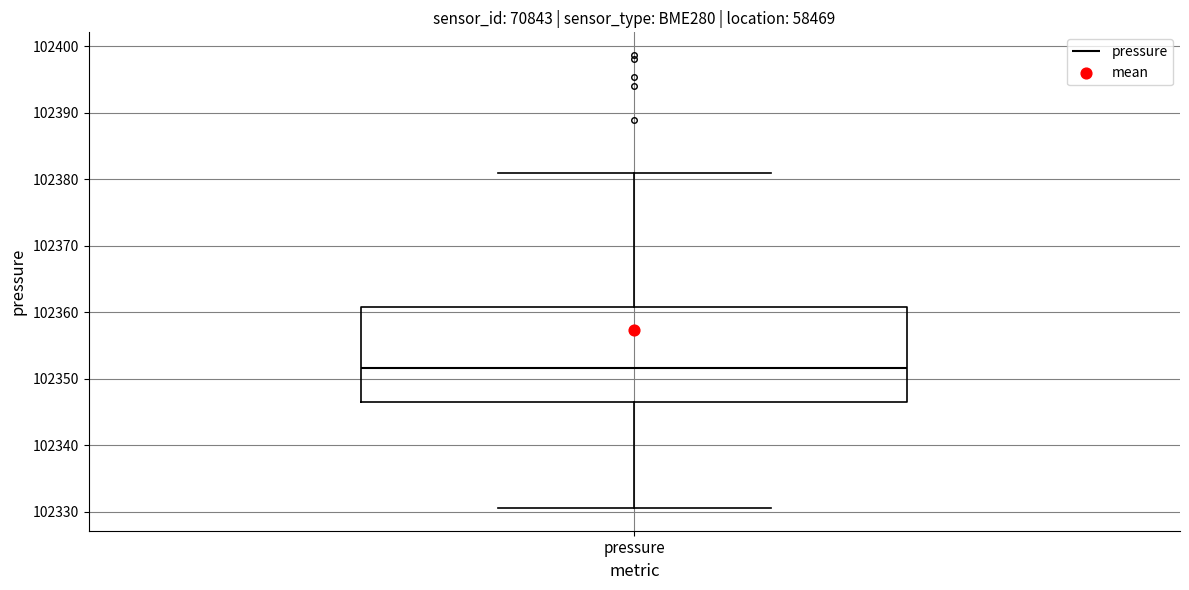

Read this box plot against the y-axis: the position of the median line, the range covered by the box, and the ends of both whiskers. The values are not printed on the chart, so give them approximately, as read against the axis.

median 102352, box 102347 to 102361, whiskers 102331 to 102381